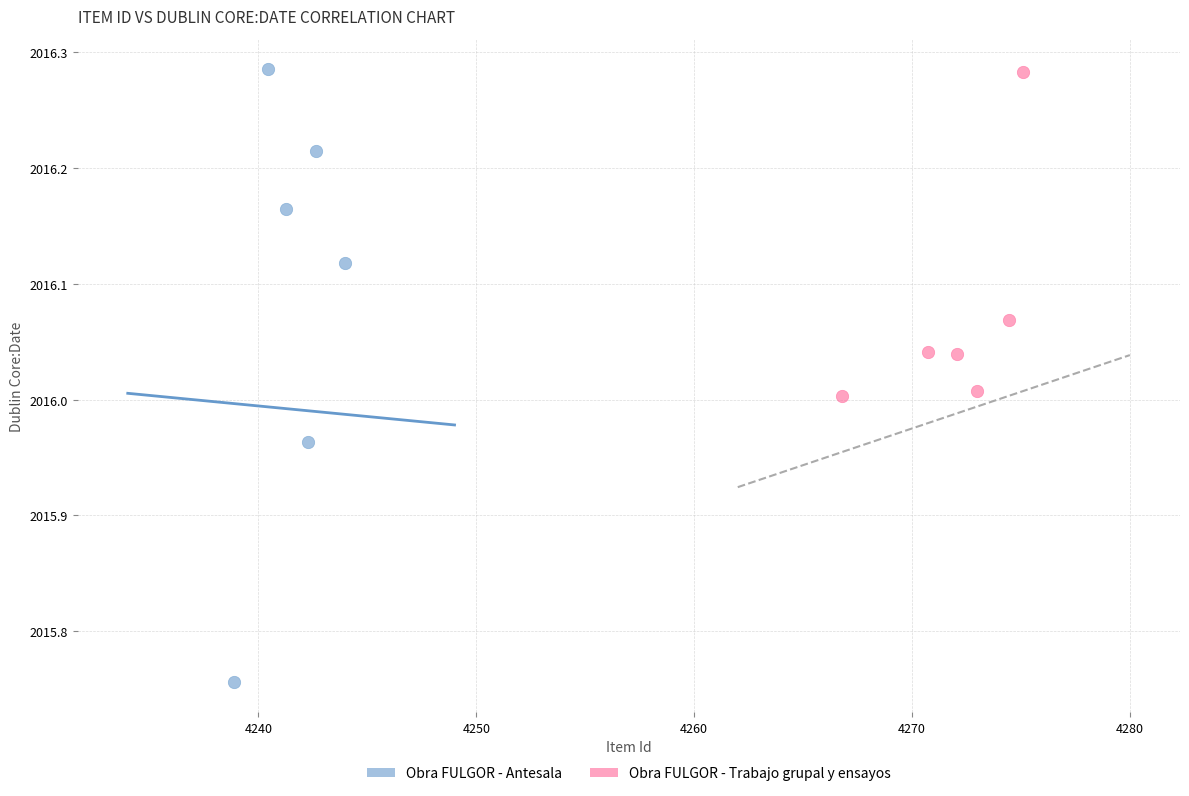

Which series has the largest Y range (max minus min)?

Obra FULGOR - Antesala